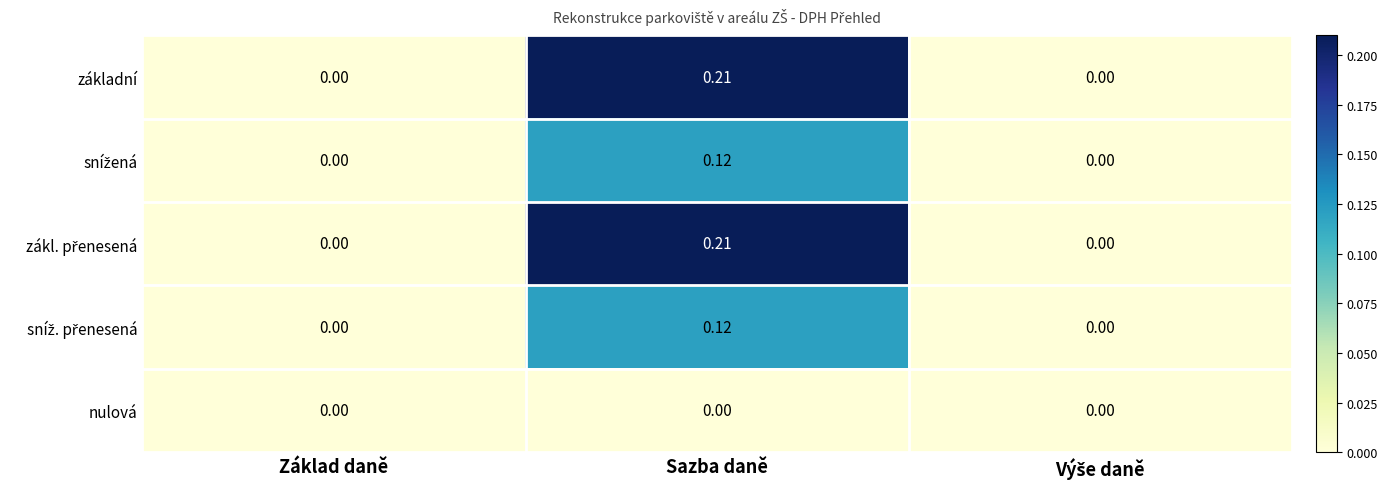

At which category is the sum across all series the highest?

Sazba daně